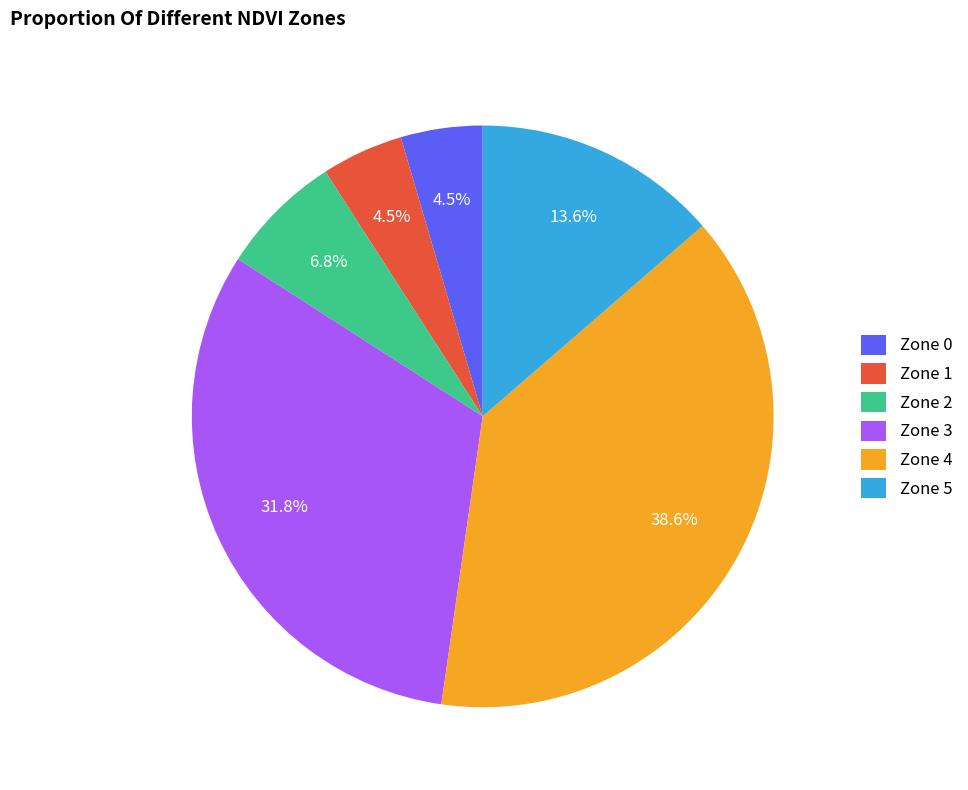

To the nearest percent, what is the average slice percentage?

17%